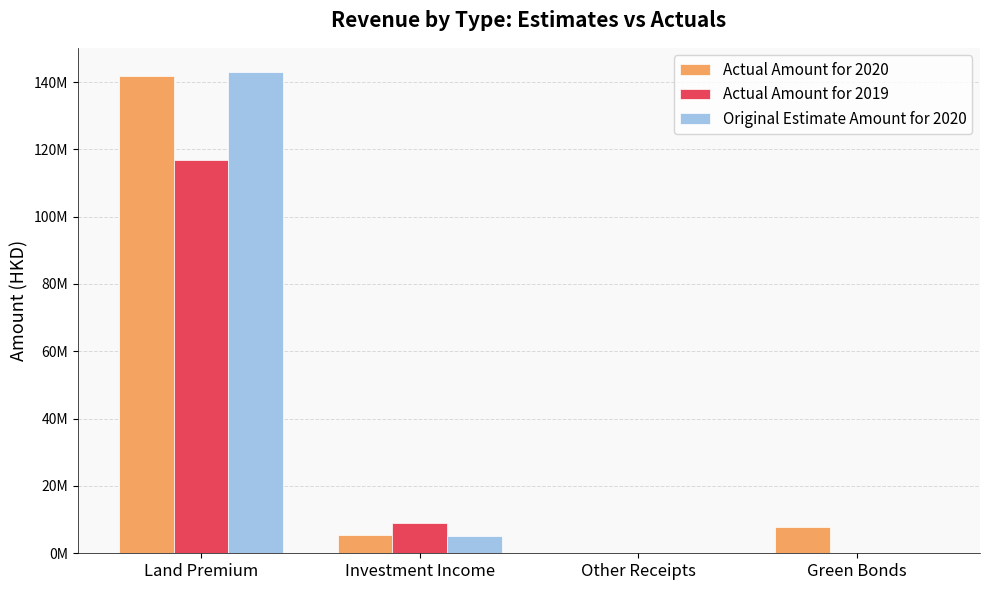

Rank the series at Green Bonds from lowest to highest value.

Actual Amount for 2019, Original Estimate Amount for 2020, Actual Amount for 2020